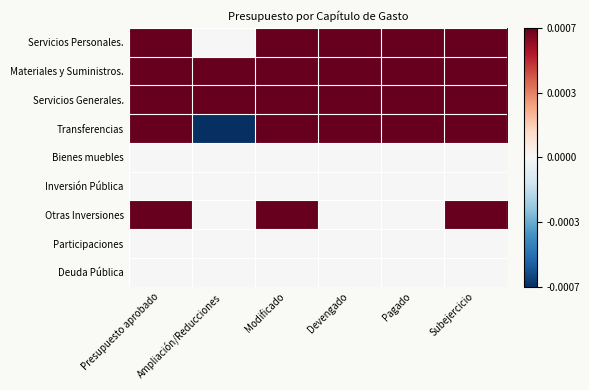

Between Devengado and Subejercicio, which series saw the biggest shift?

Otras Inversiones